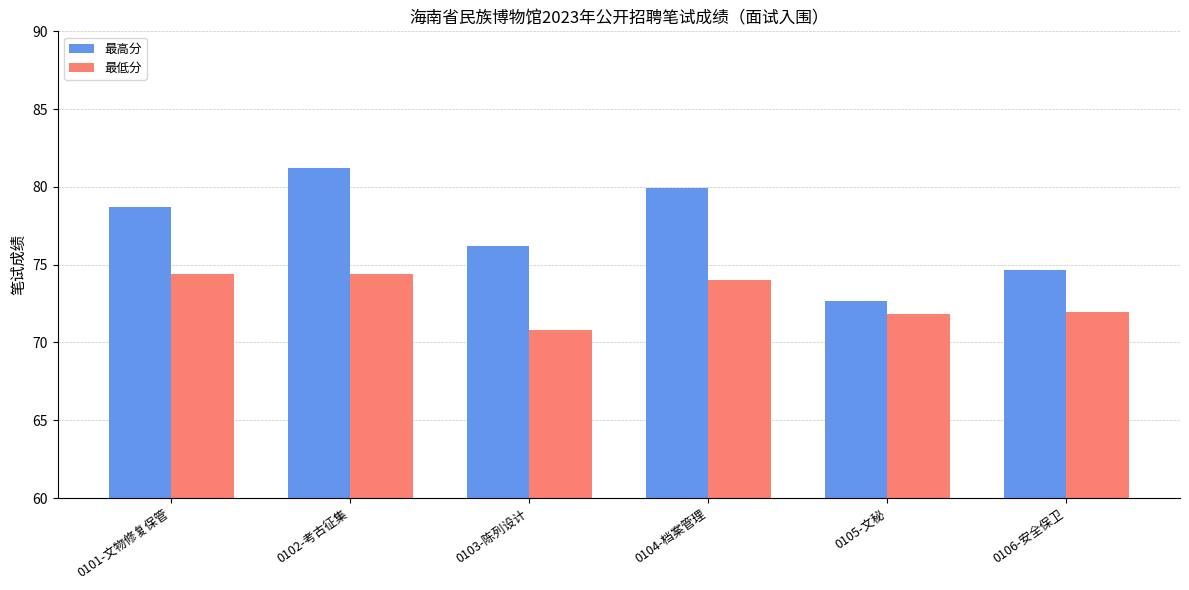

Is it true that 最低分 equals 32.7 at 0105-文秘?

False